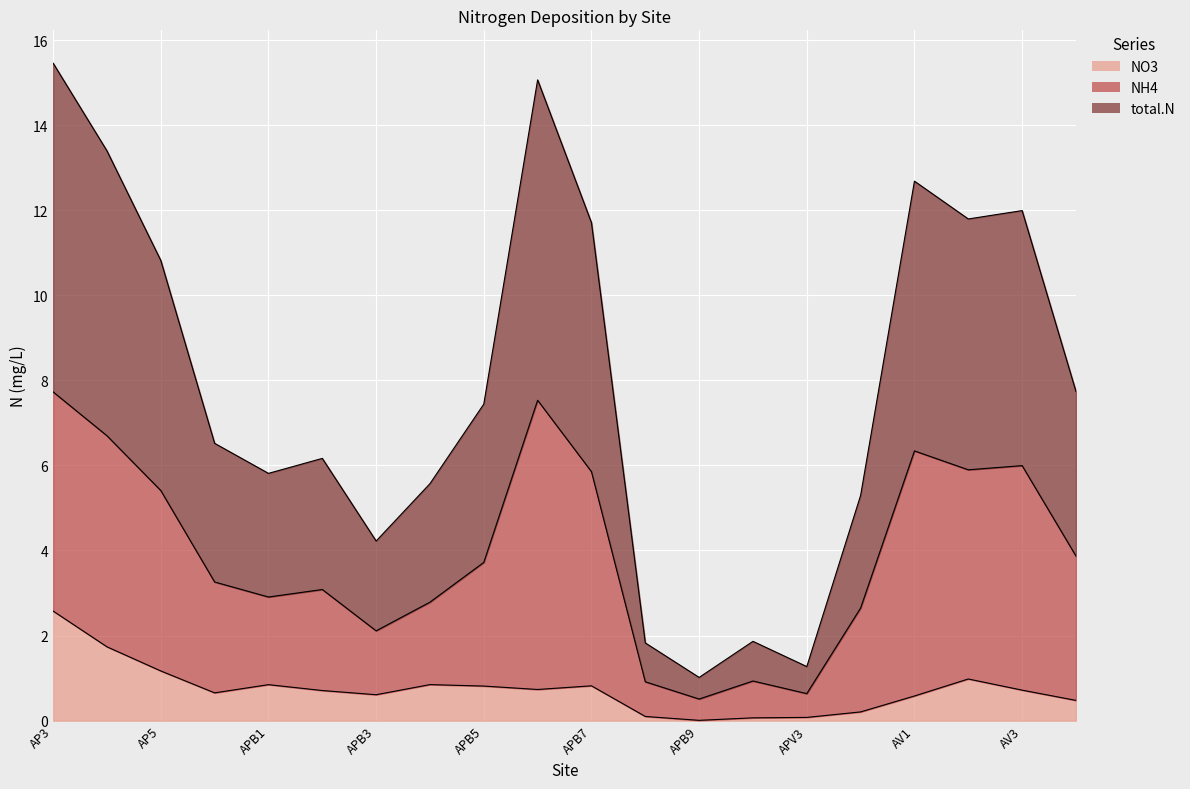

What is the label of the 10th point from the left?

APB6